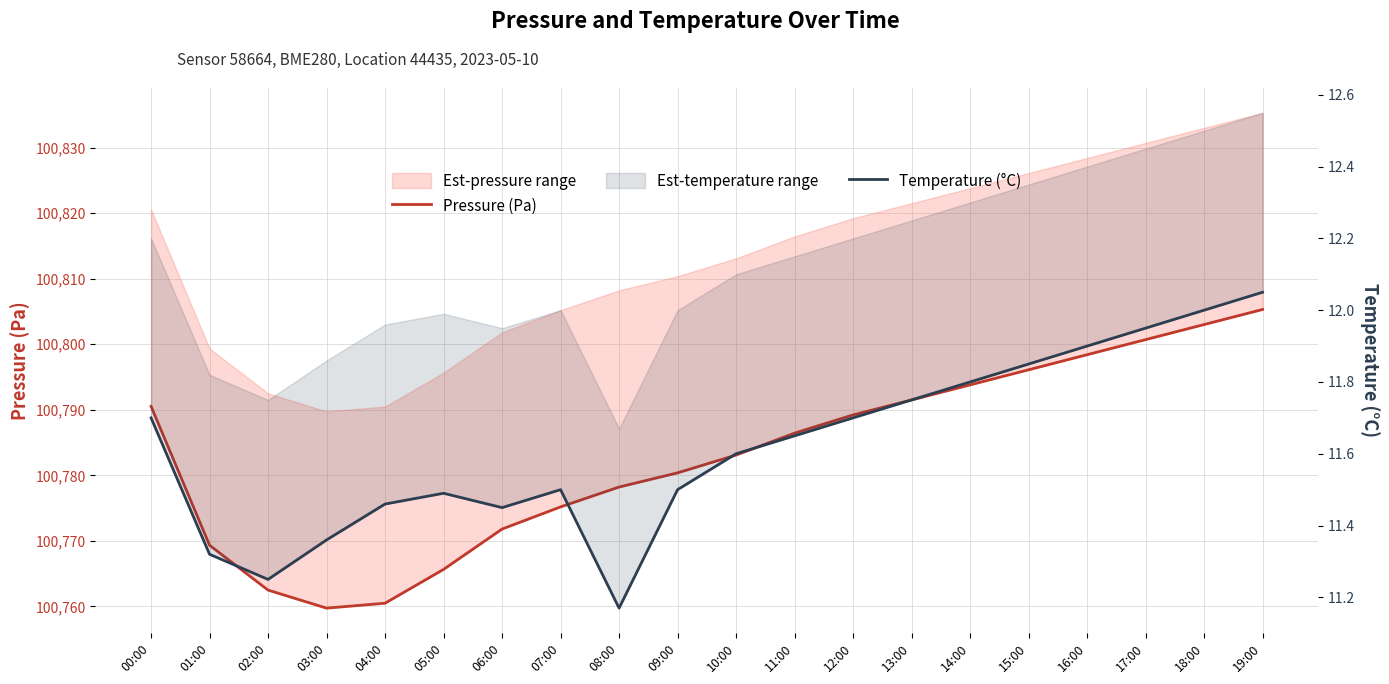

Between 14:00 and 02:00, which is larger?

14:00